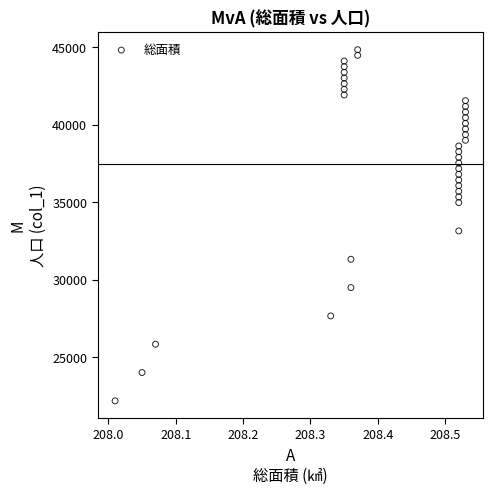

What is the range of Y values (max minus min)?

22645